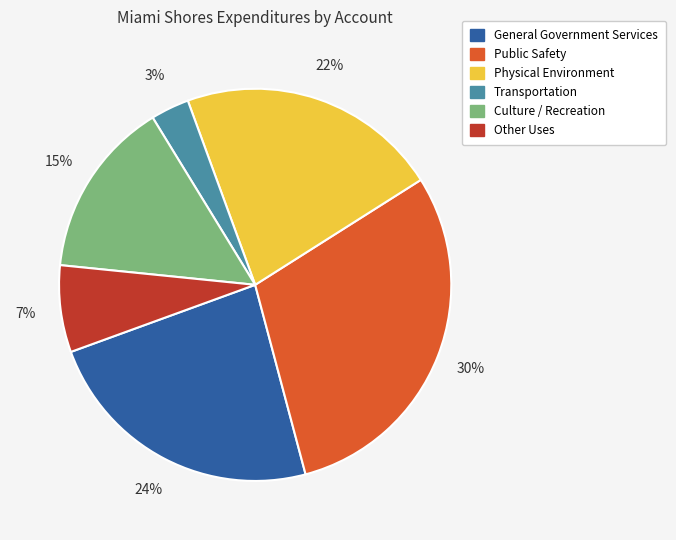

Which has a higher value, Physical Environment or Culture / Recreation?

Physical Environment